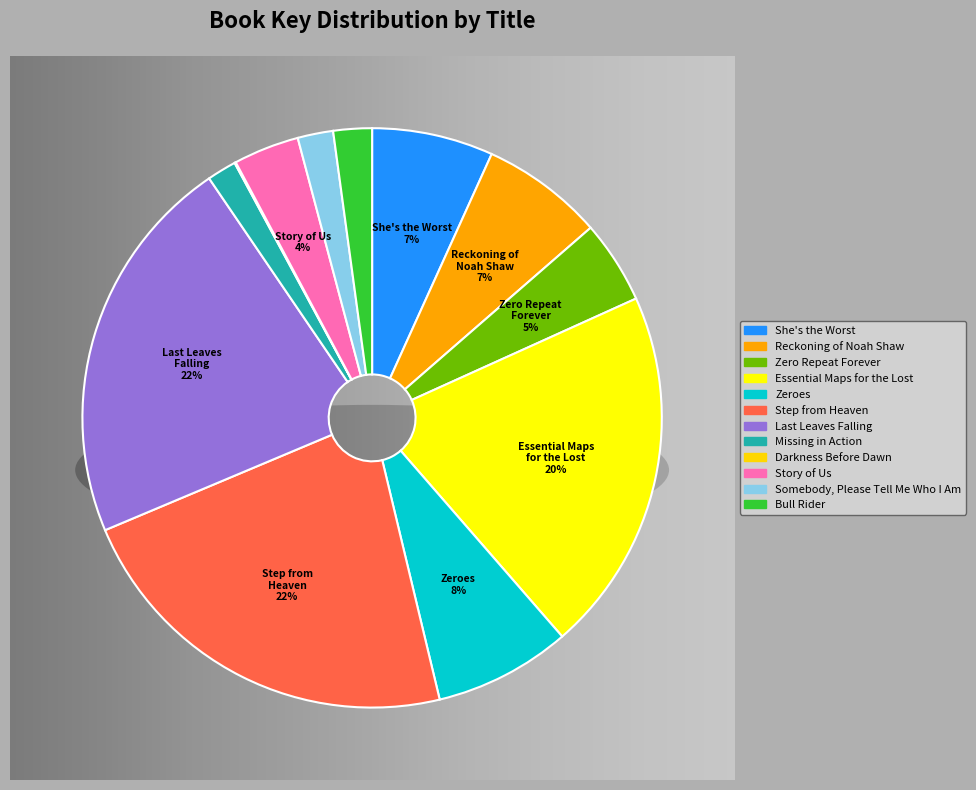

What percentage do Somebody, Please Tell Me Who I Am and Bull Rider together represent?

4.1%